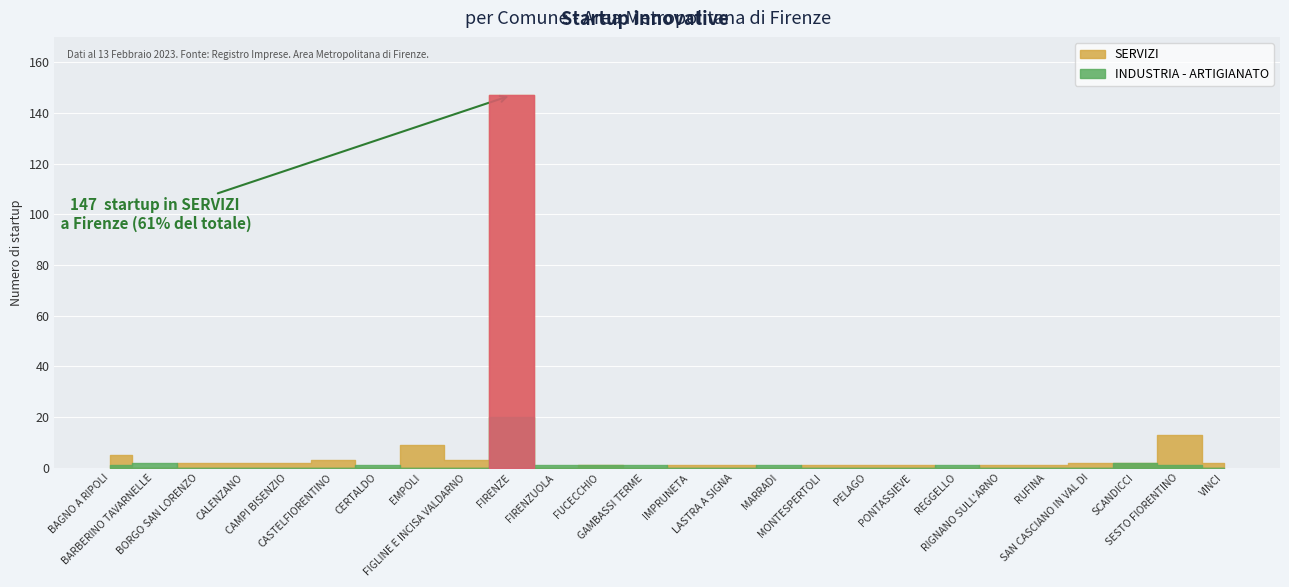

After their last crossing, which series has the higher values: SERVIZI or INDUSTRIA - ARTIGIANATO?

SERVIZI